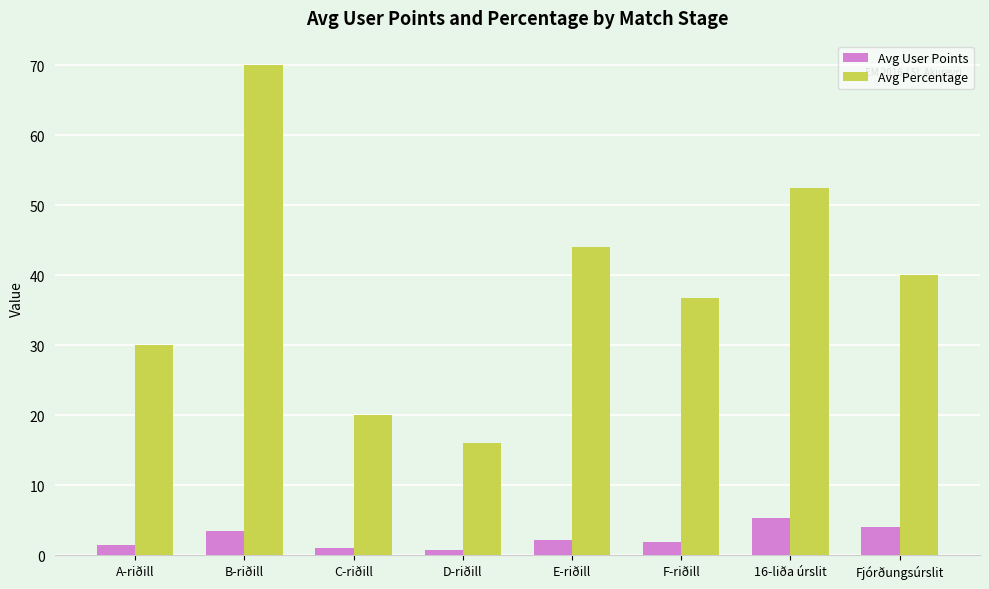

List the series in order of their peak value, lowest first.

Avg User Points, Avg Percentage